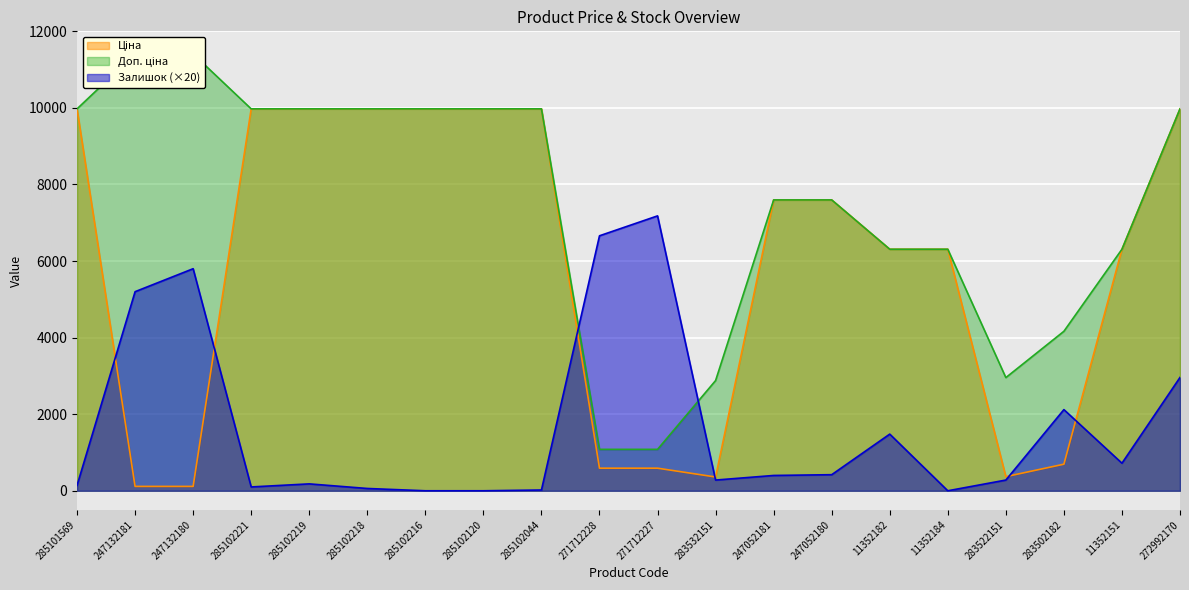

True or false: Залишок and Доп. ціна intersect in this chart.

True